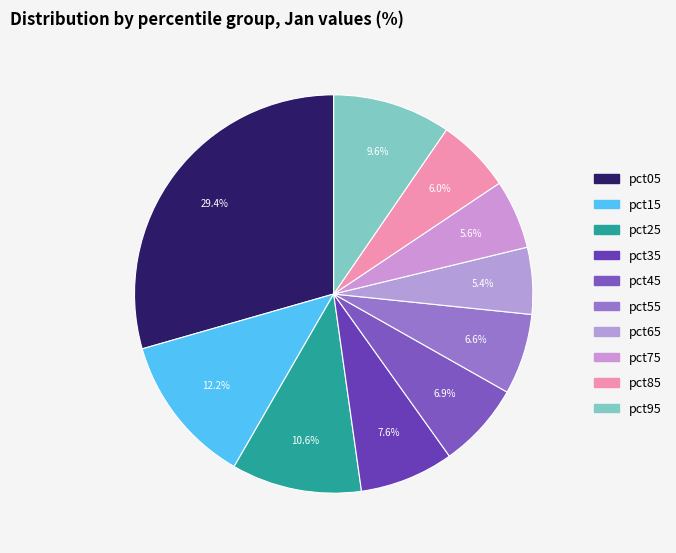

To the nearest percent, what is the difference between the largest and smallest slice percentages?

24%